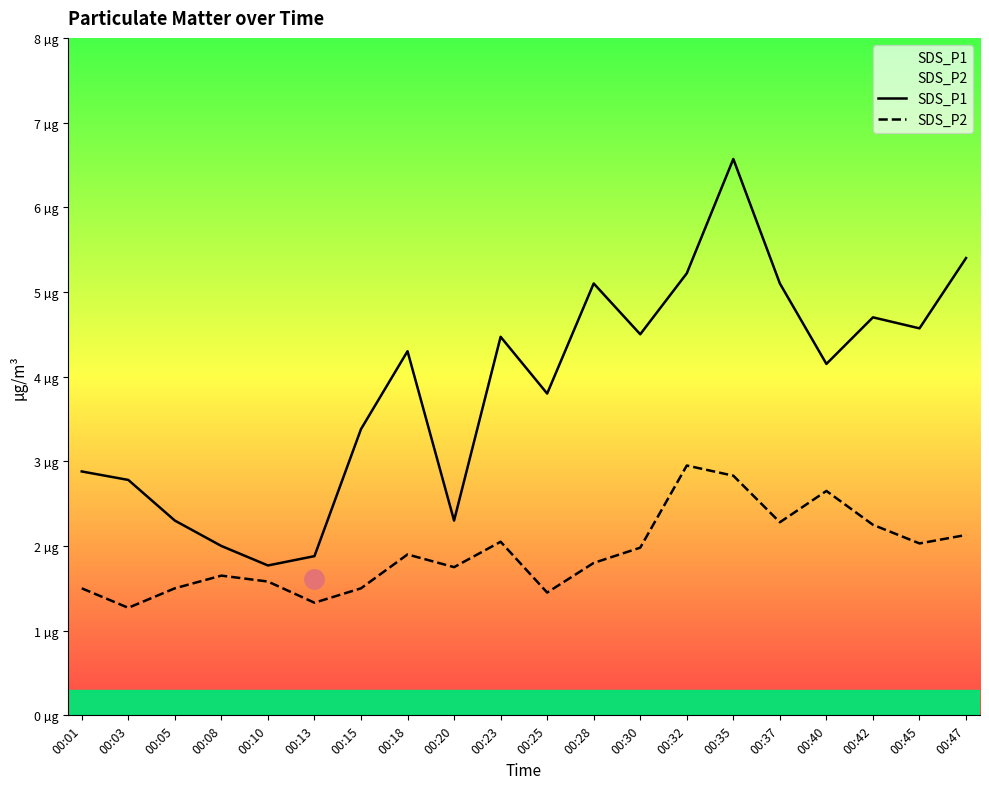

True or false: SDS_P1 has more than 1 interior local peaks.

True